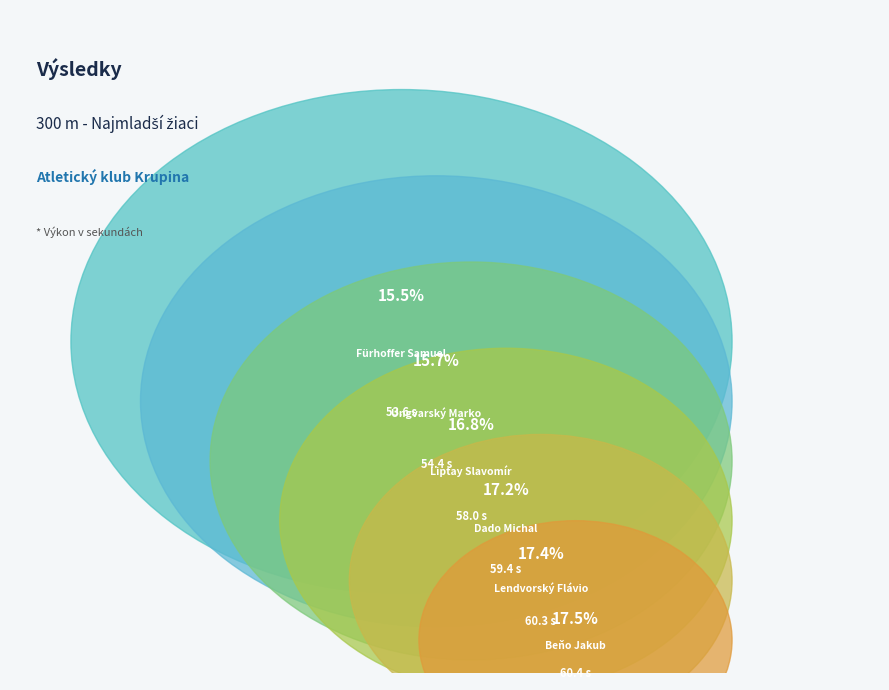

The Dado Michal slice represents 5% of the pie. True or false?

False